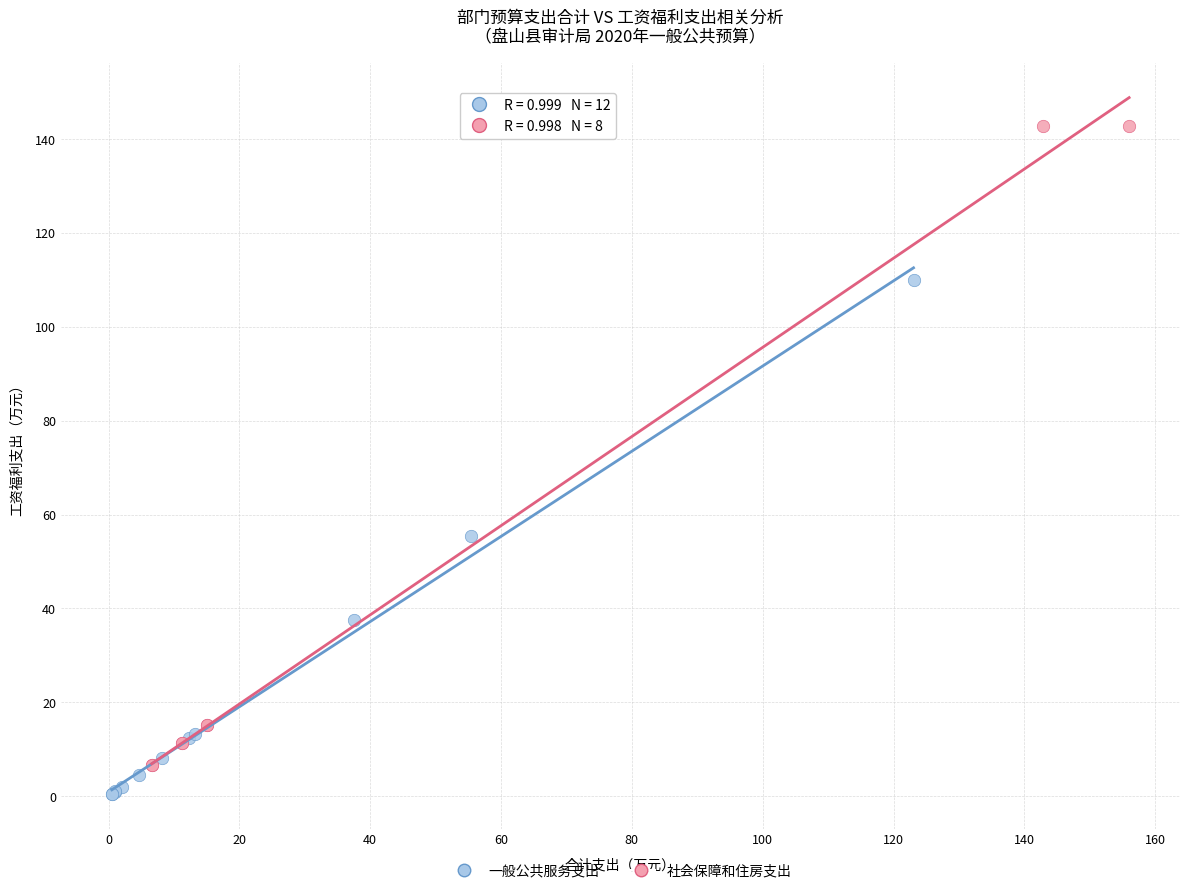

What are all the series names shown in the legend?

一般公共服务支出, 社会保障和住房支出